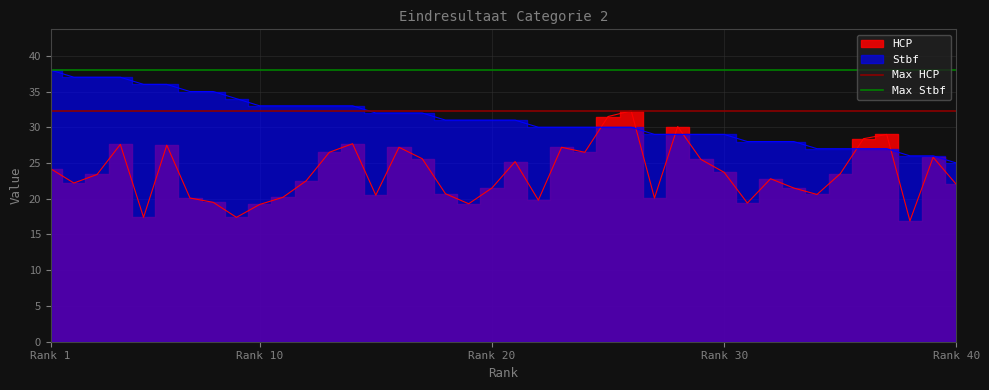

At which category is the sum across all series the highest?

Rank 1